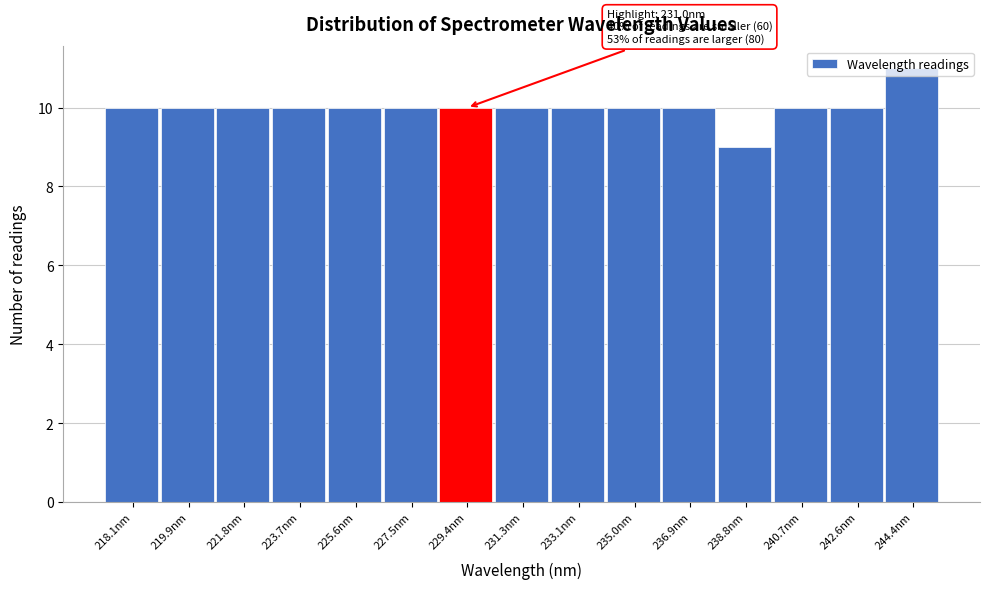

Is it true that the value at 227.5nm is 10?

True